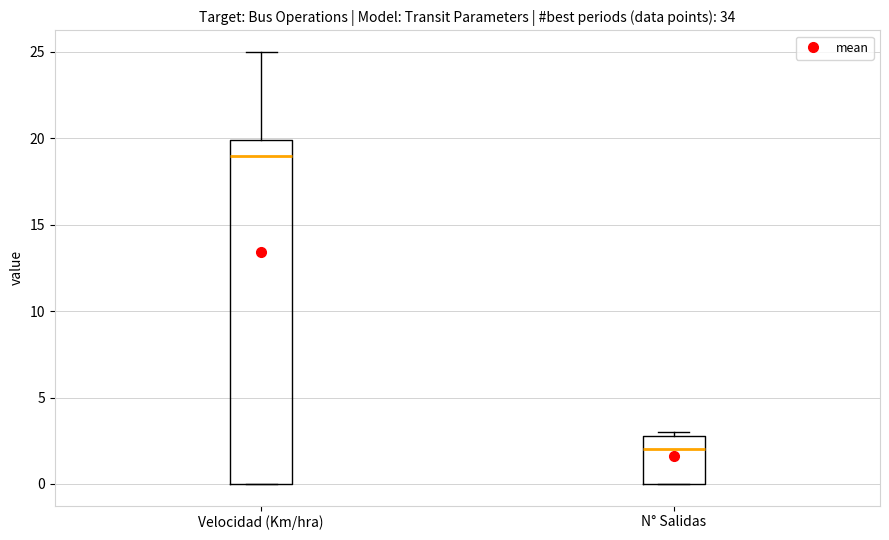

Which box has the highest median line?

Velocidad (Km/hra)